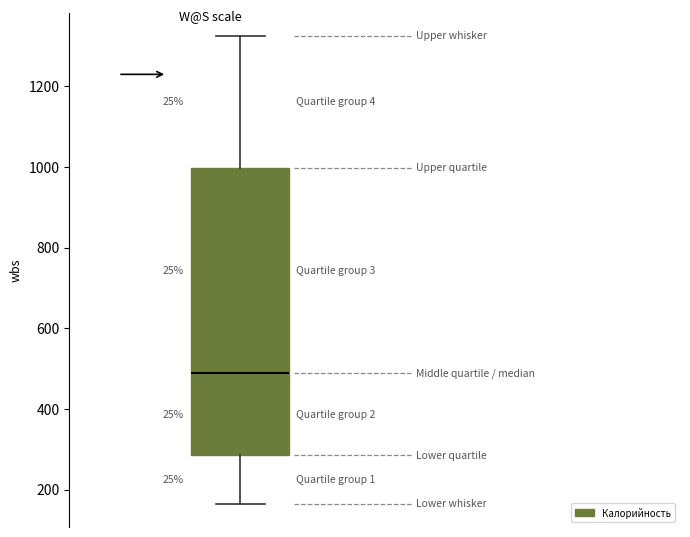

Where is the upper edge of the box on the y-axis? The values are not printed on the chart, so give them approximately, as read against the axis.

1000